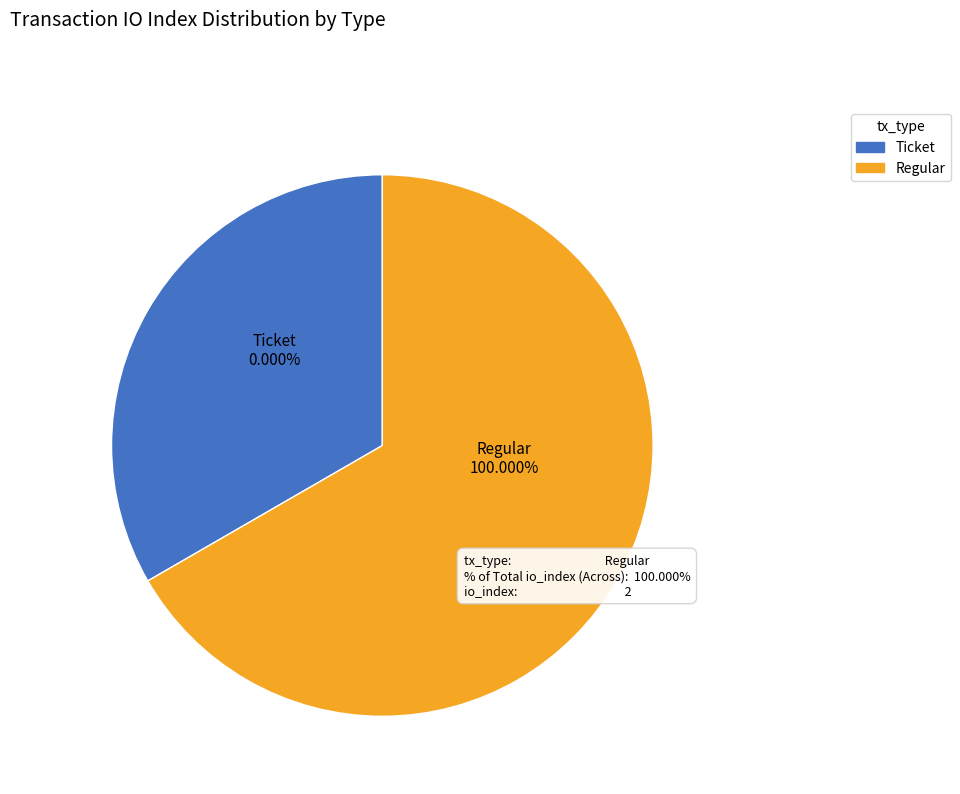

Count the number of slices in the pie.

2